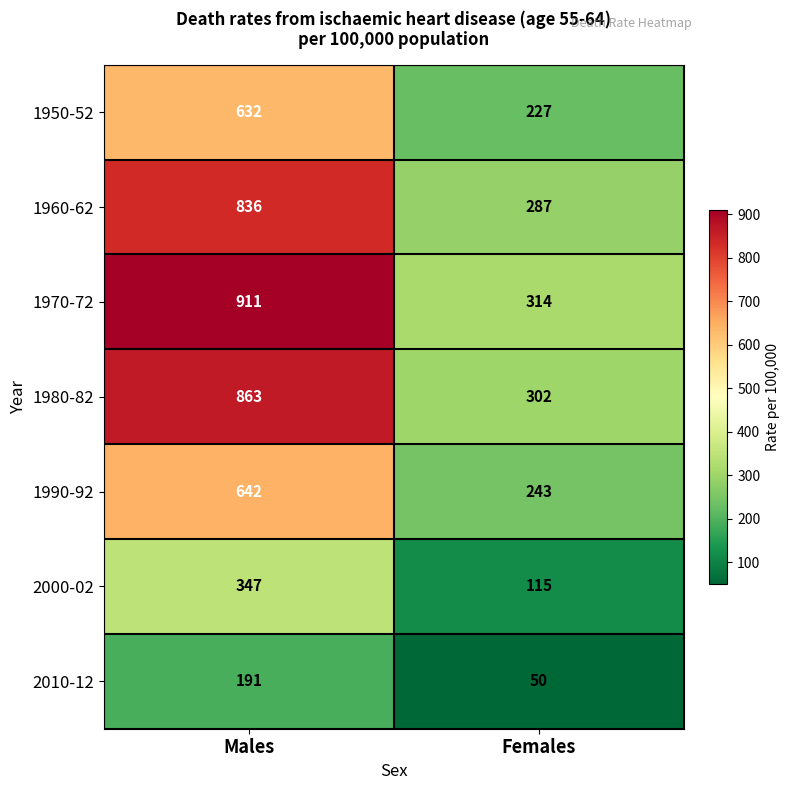

What is the difference between the 1960-62 values at Females and Males?

549